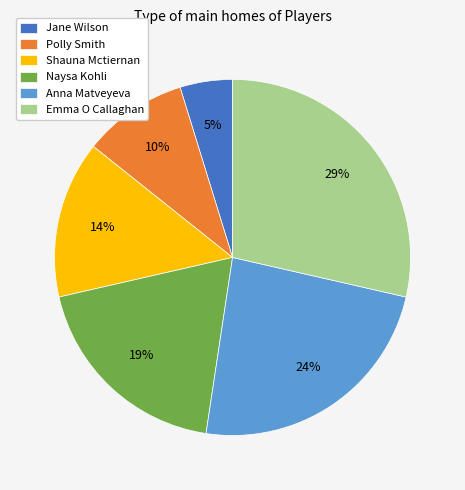

How many slices are in this pie chart?

6